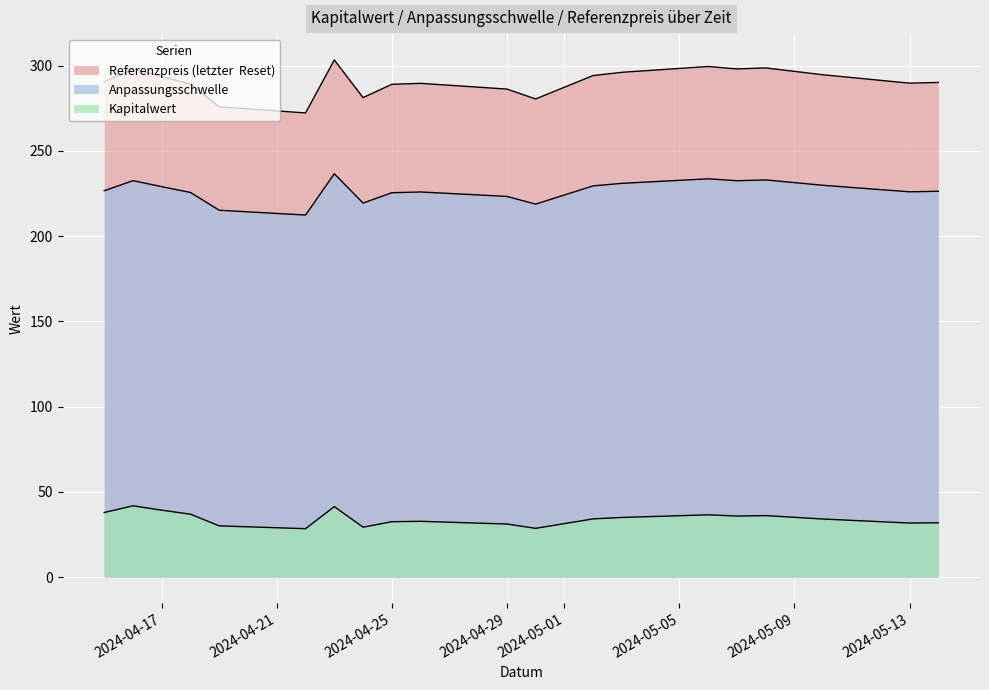

In Referenzpreis (letzter  Reset), how many points are higher than both neighbors (excluding endpoints)?

5